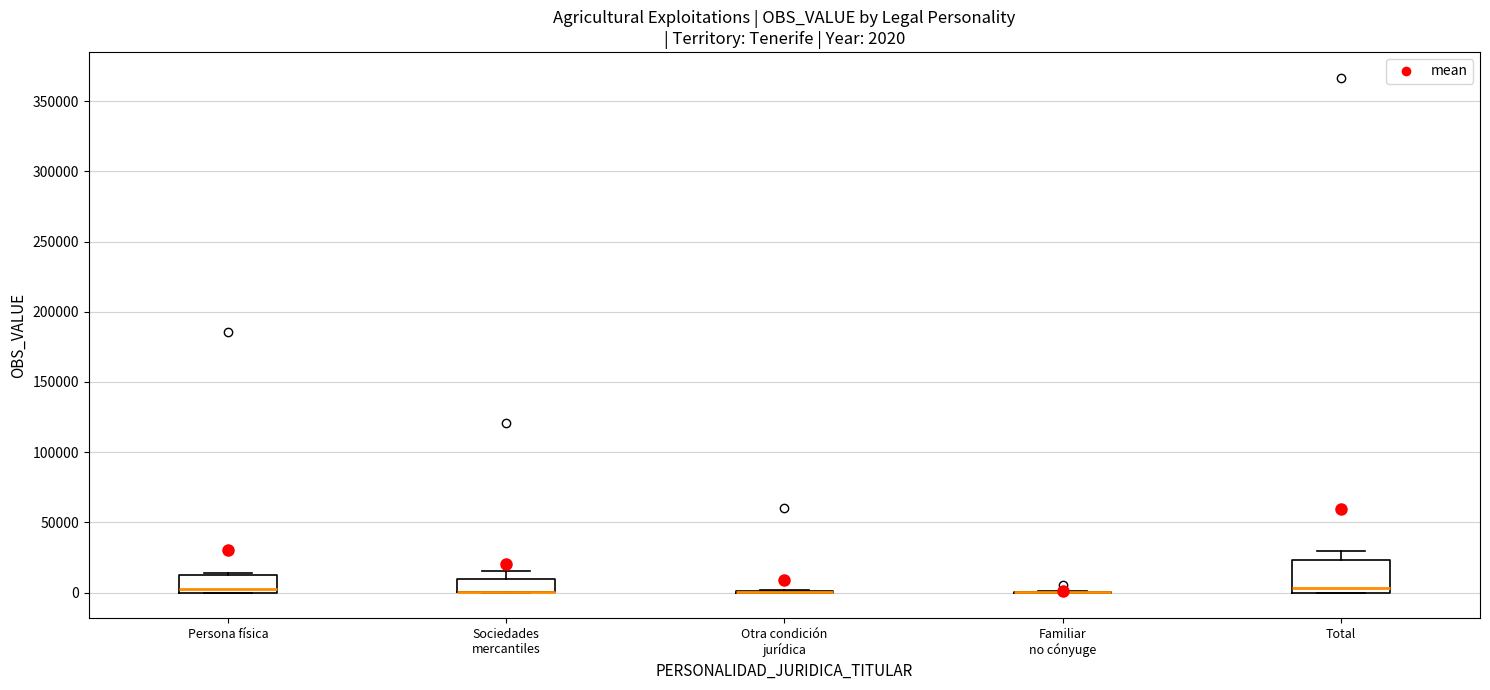

Which box is the tallest, from its lower edge to its upper edge?

Total